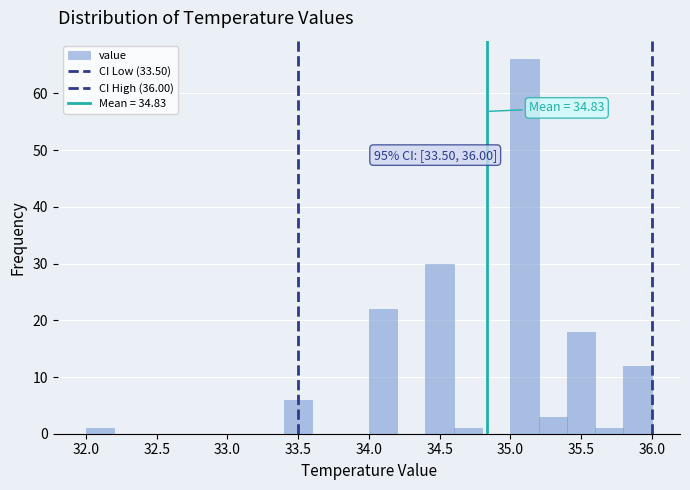

Over which range of the x-axis is the bar tallest?

35.0 to 35.2